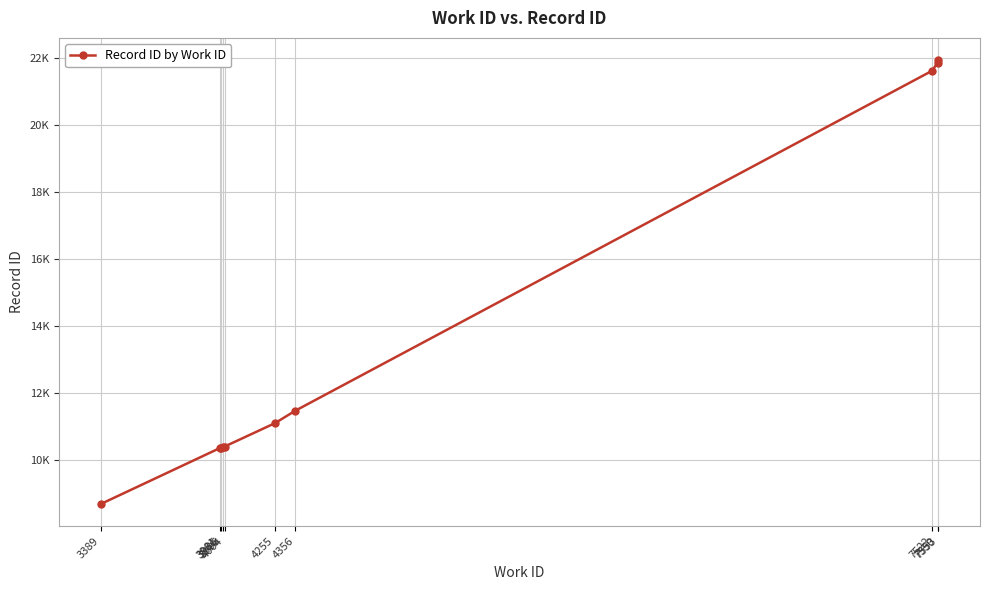

Between 7550 and 4255, which is larger?

7550